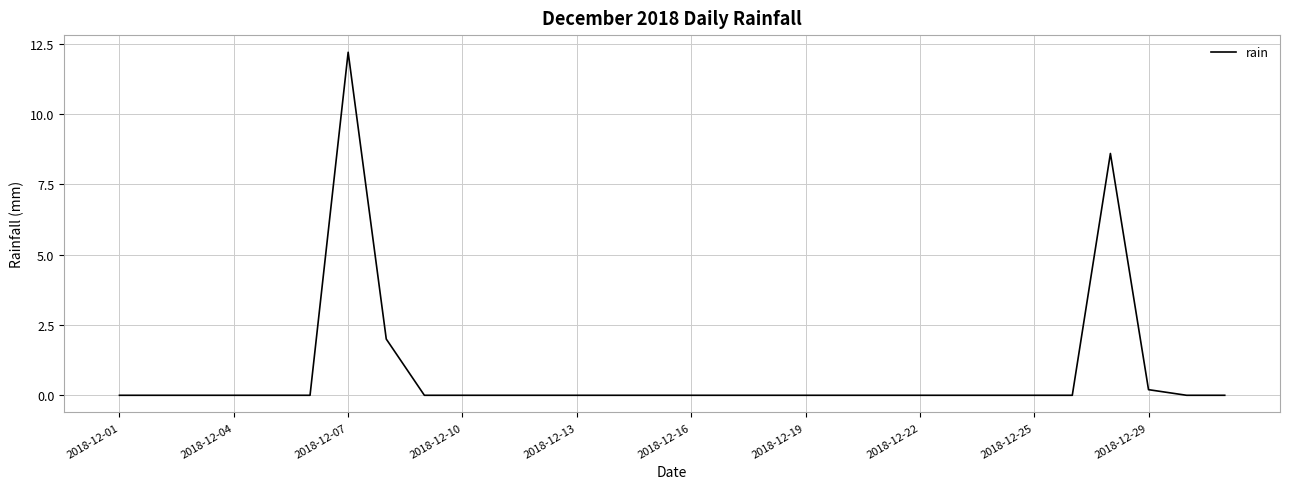

What is the greatest value displayed?

12.2